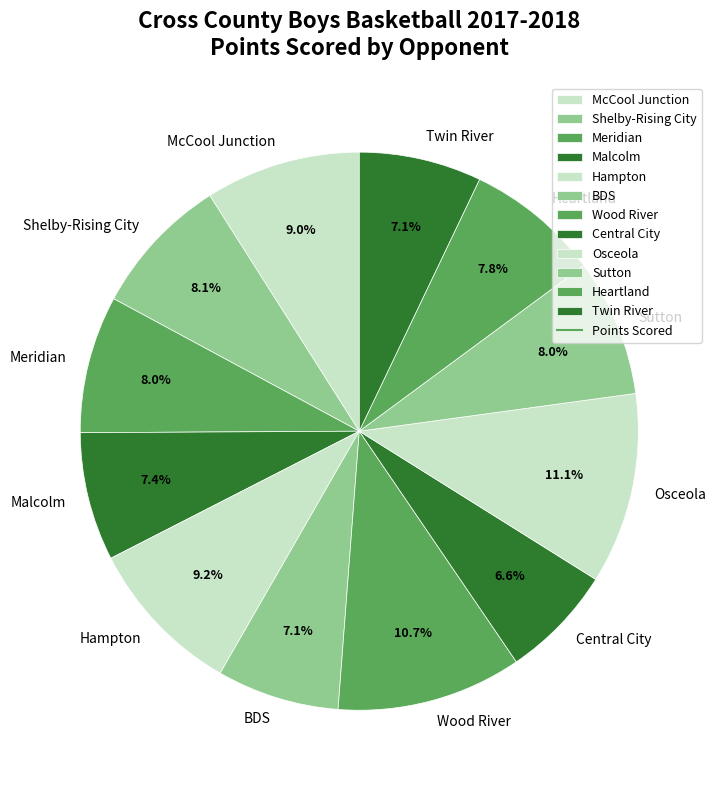

Is it true that Meridian is 1% of the pie?

False